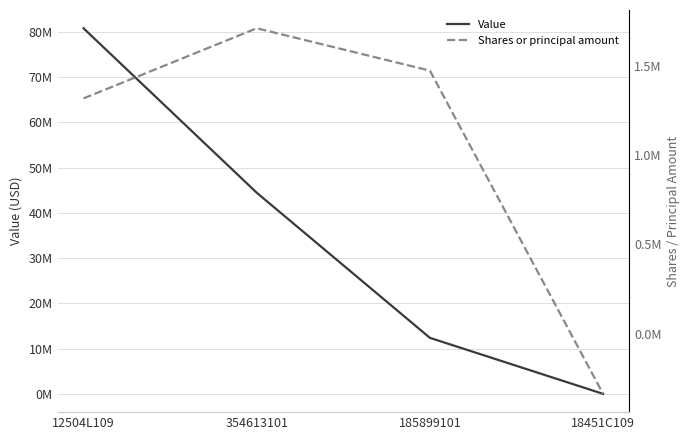

True or false: Value and Shares or principal amount cross at least once.

False